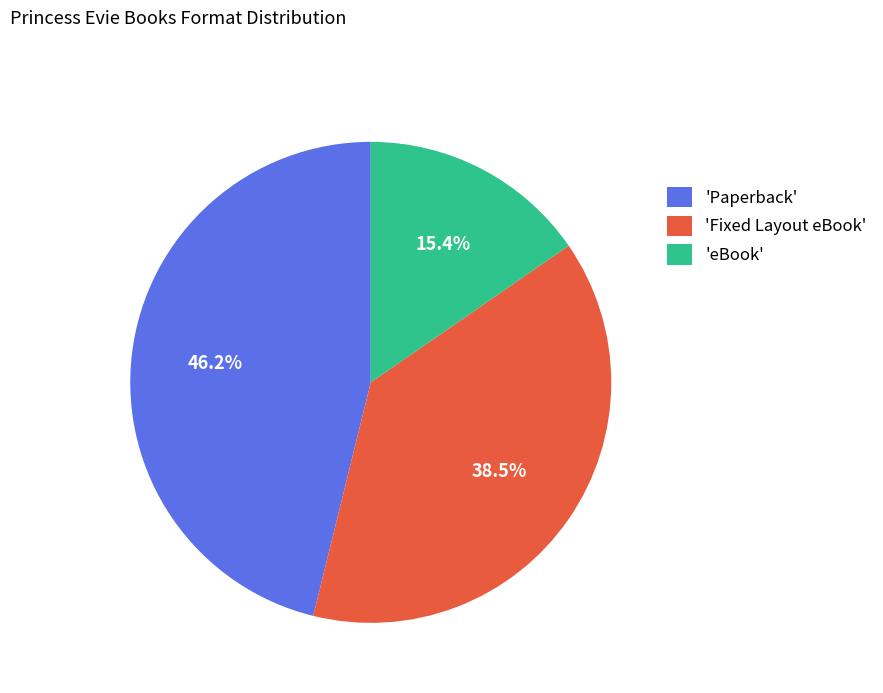

How many segments does this pie chart have?

3